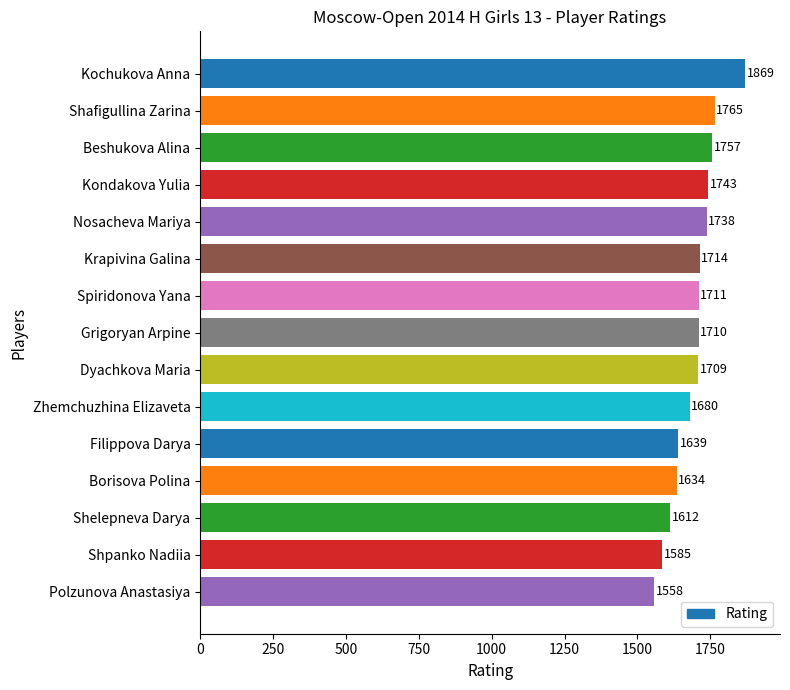

What is the ratio of the value at Polzunova Anastasiya to the value at Grigoryan Arpine?

0.9